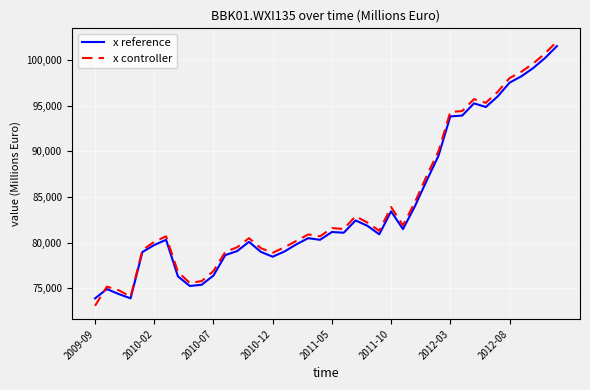

What is the maximum value for x reference?

101500